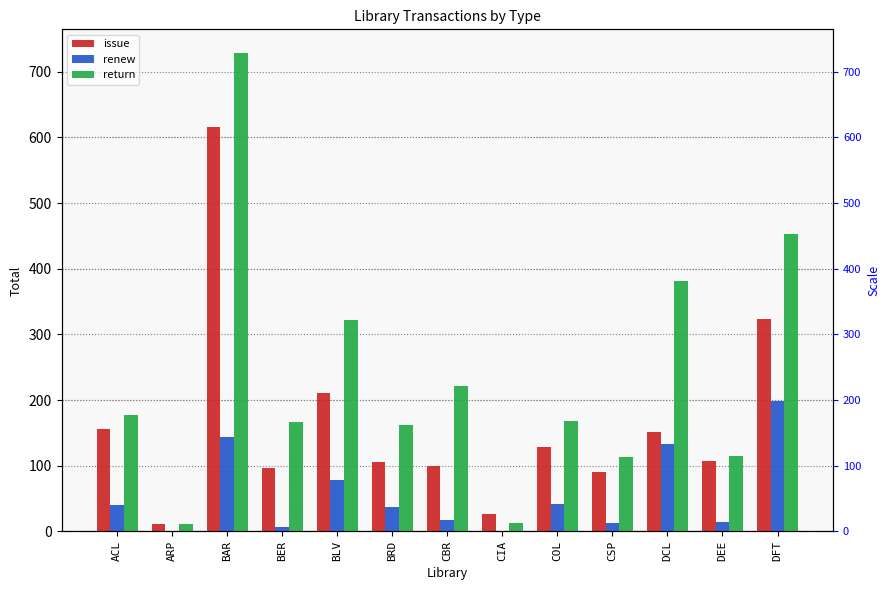

Reading left to right, what are all the values shown in this chart?

issue: ACL=156	ARP=11	BAR=615	BER=96	BLV=211	BRD=105	CBR=99	CIA=26	COL=129	CSP=90	DCL=151	DEE=107	DFT=323
renew: ACL=40	ARP=1	BAR=144	BER=7	BLV=79	BRD=37	CBR=17	CIA=1	COL=42	CSP=13	DCL=133	DEE=14	DFT=199
return: ACL=178	ARP=11	BAR=728	BER=167	BLV=322	BRD=162	CBR=221	CIA=13	COL=168	CSP=113	DCL=382	DEE=115	DFT=453